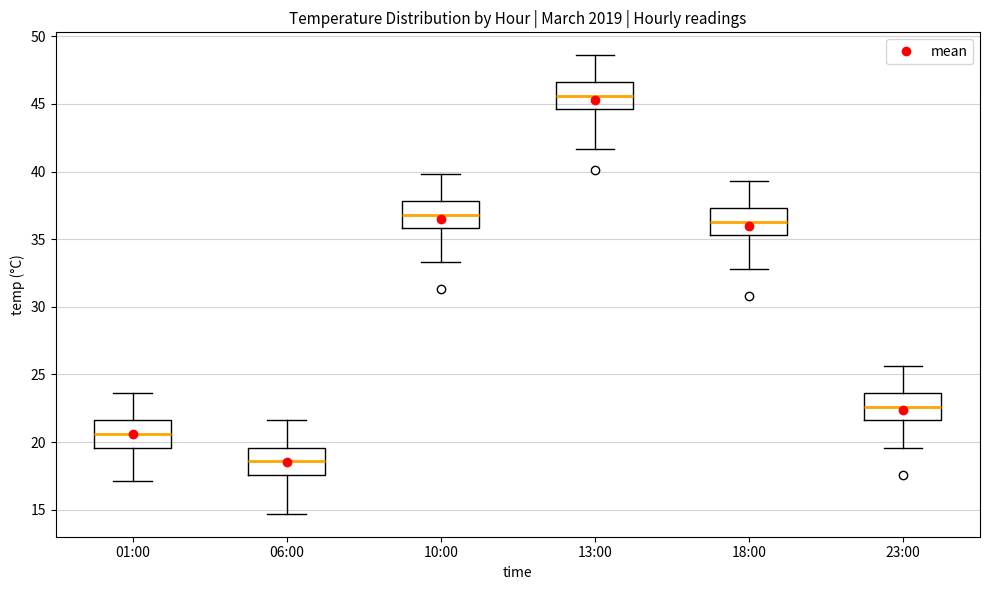

Where does the median line of the box for 01:00 sit on the y-axis? The values are not printed on the chart, so give them approximately, as read against the axis.

20.5